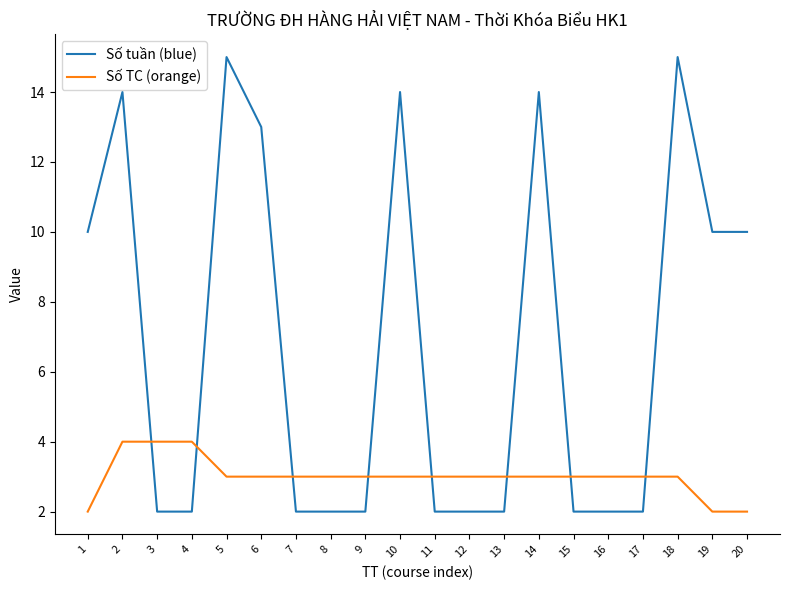

What is the difference between the maximum and minimum values in the Số tuần (blue) series?

13